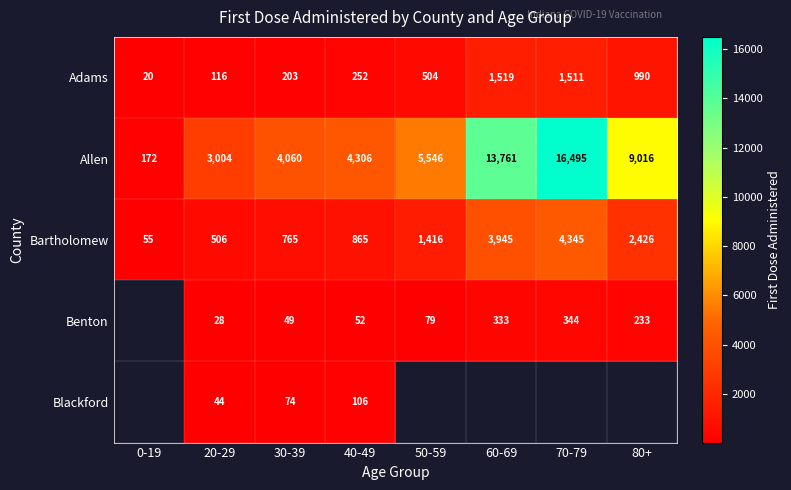

Rank the series at 30-39 from lowest to highest value.

Benton, Blackford, Adams, Bartholomew, Allen